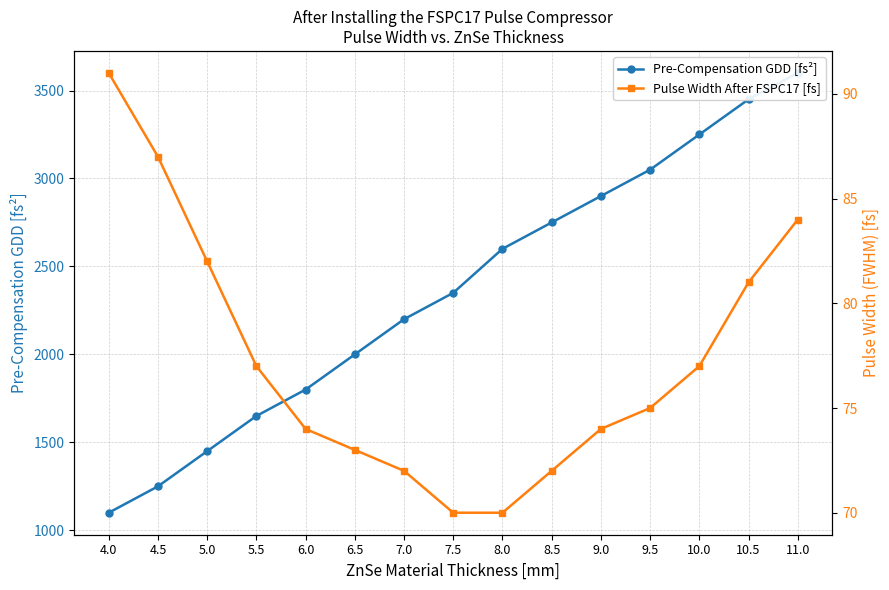

Which category has the lowest value in the Pre-Compensation GDD [fs²] series?

4.0